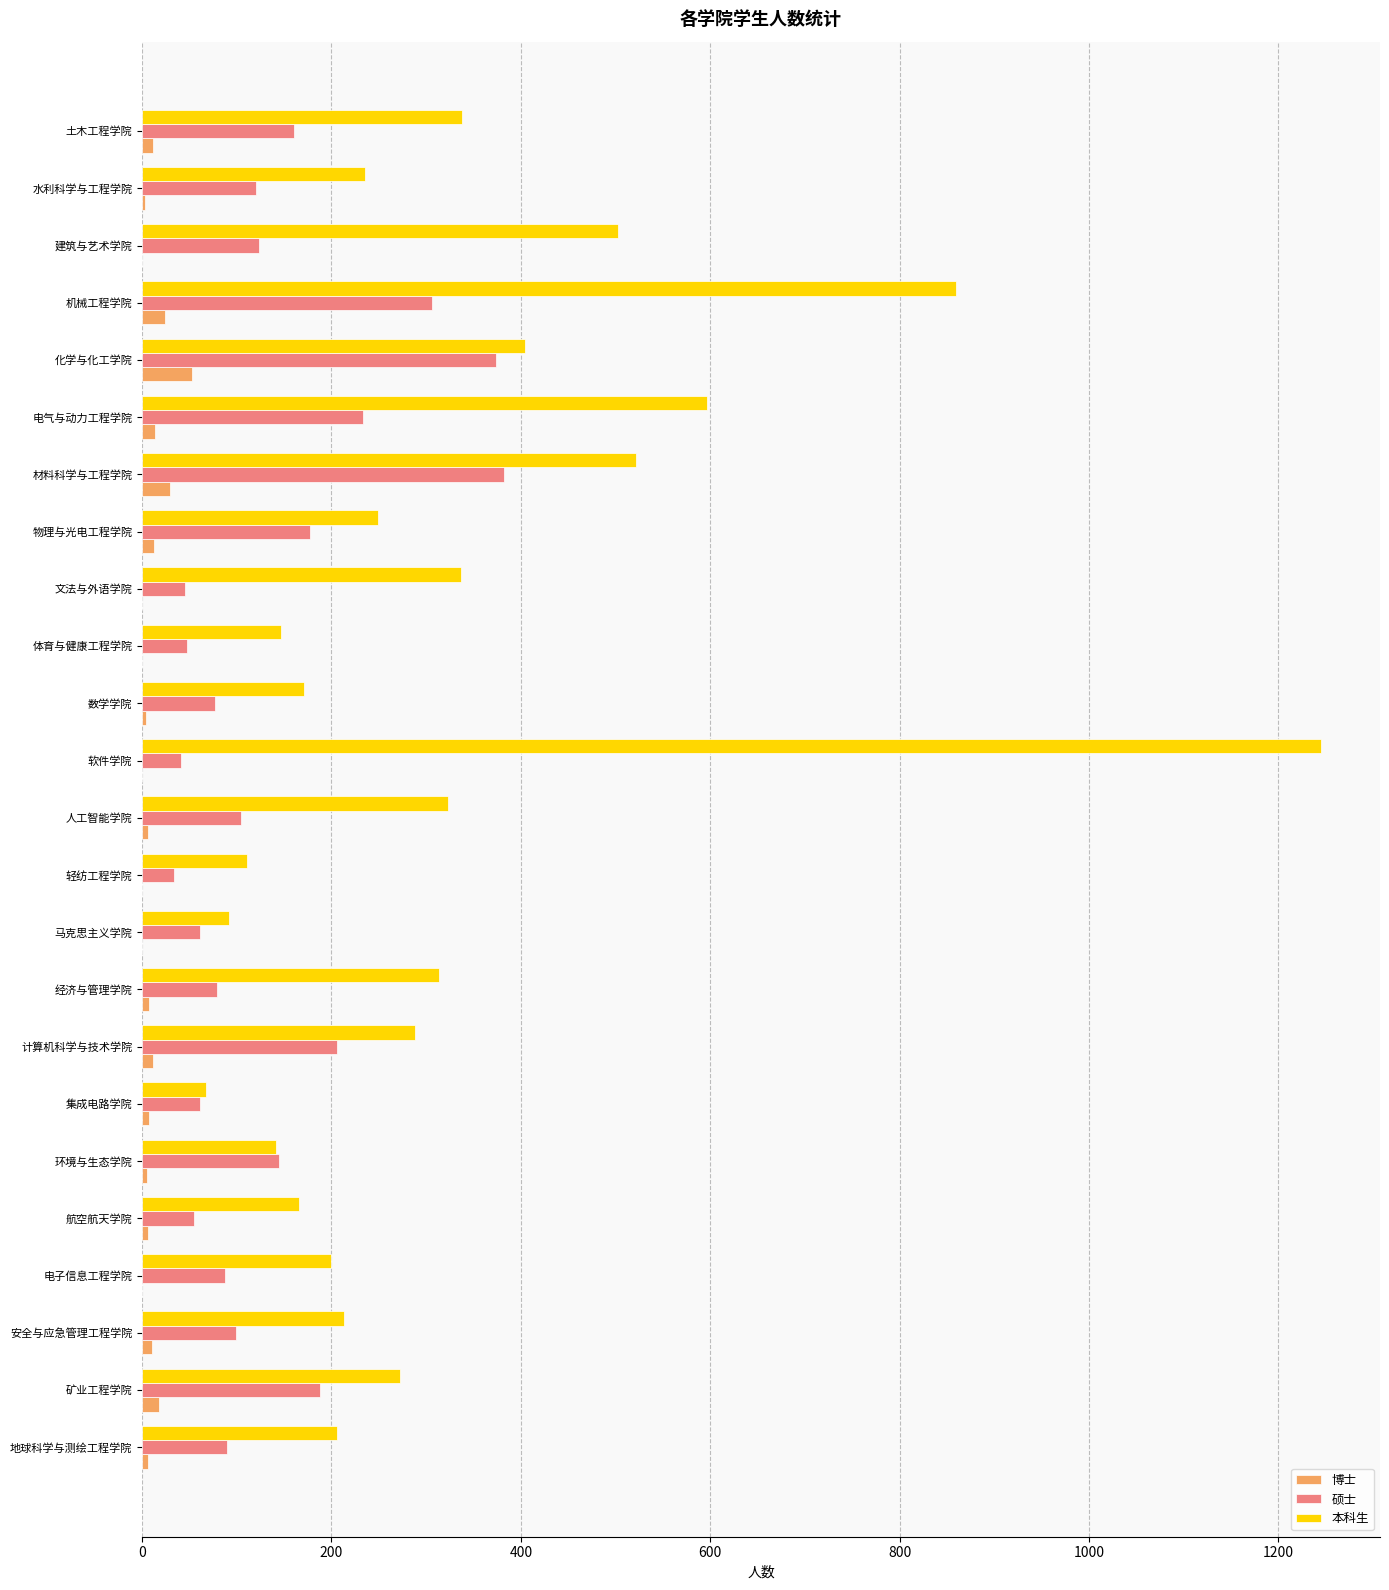

Which series changed the most between 矿业工程学院 and 材料科学与工程学院?

本科生